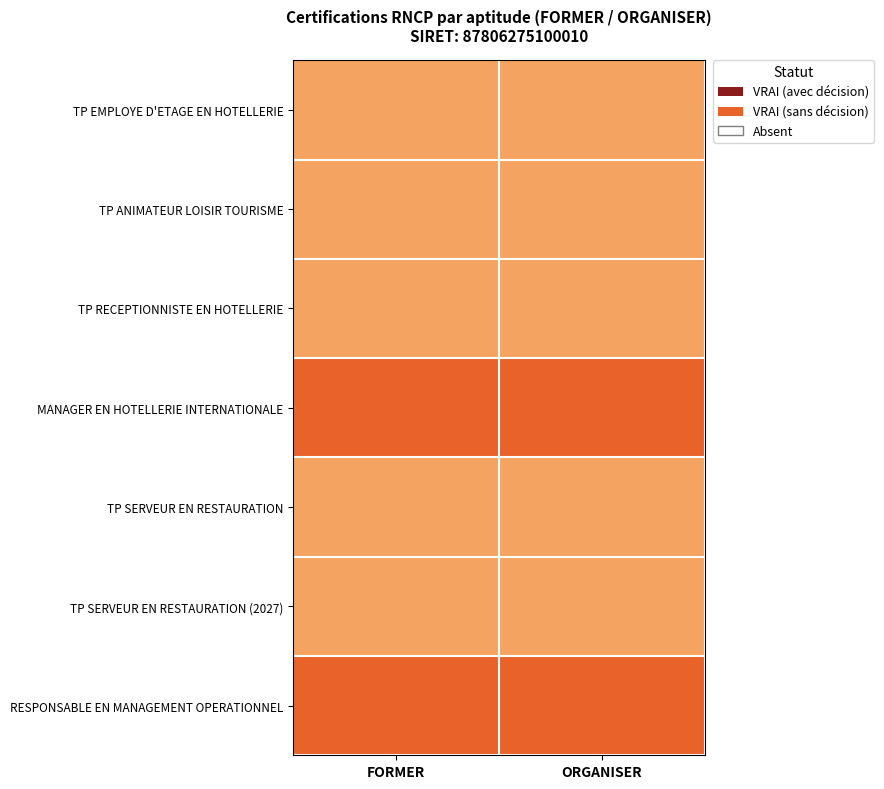

How many data points does each series have?

2